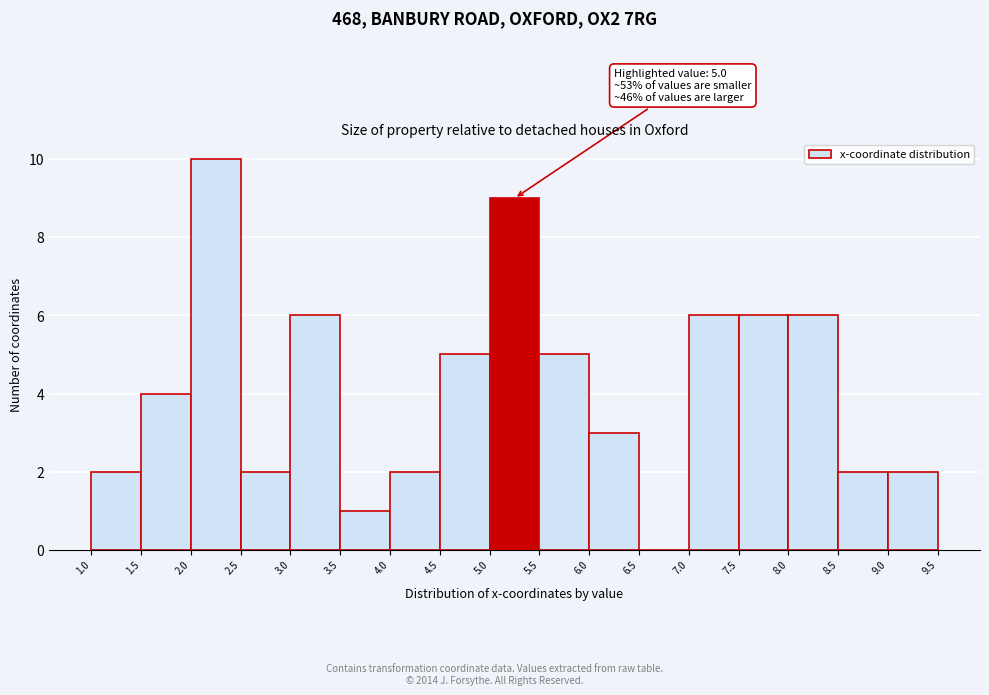

Which range on the x-axis has the tallest bar?

2.0 to 2.5